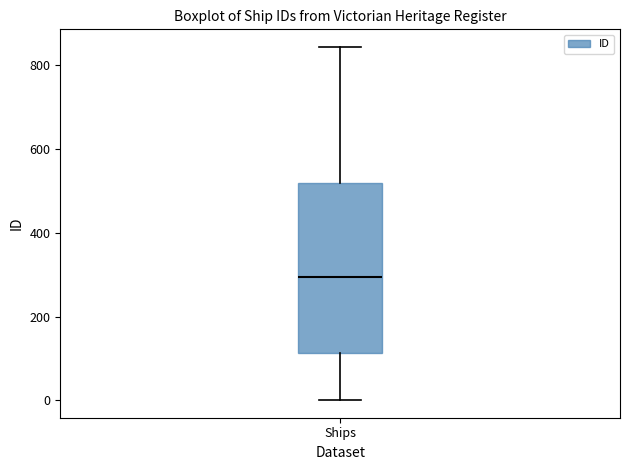

Read this box plot against the y-axis: the position of the median line, the range covered by the box, and the ends of both whiskers. The values are not printed on the chart, so give them approximately, as read against the axis.

median 300, box 120 to 520, whiskers 0 to 840